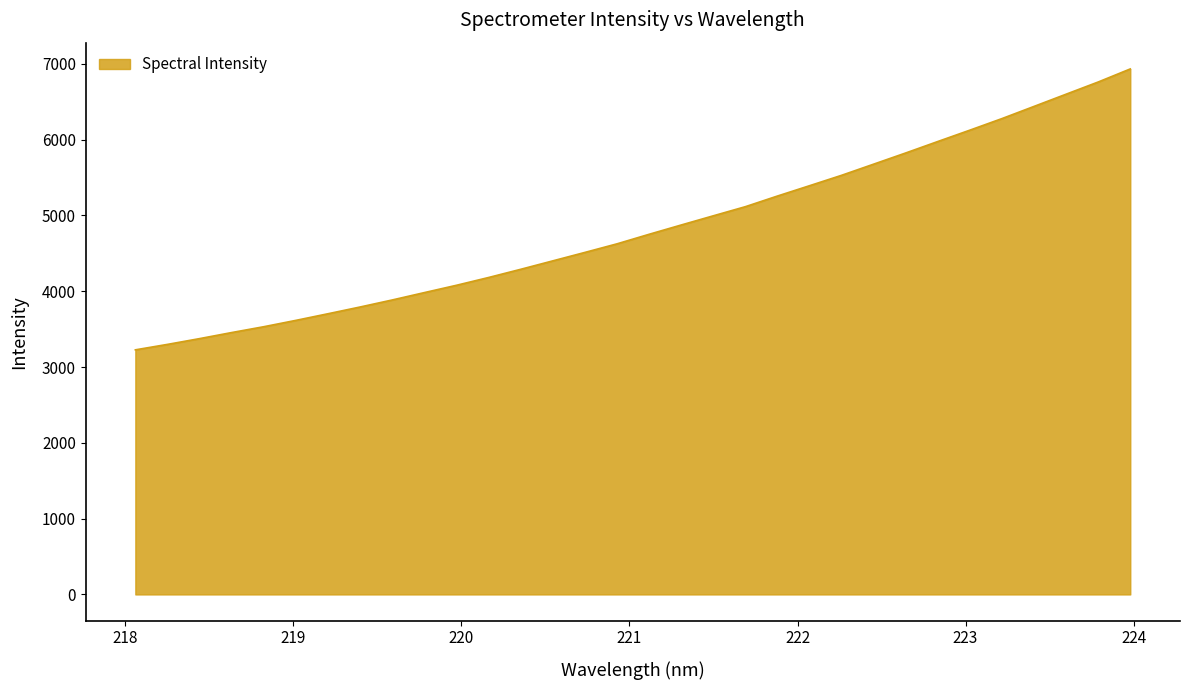

What is the sum of all values?

154497.5